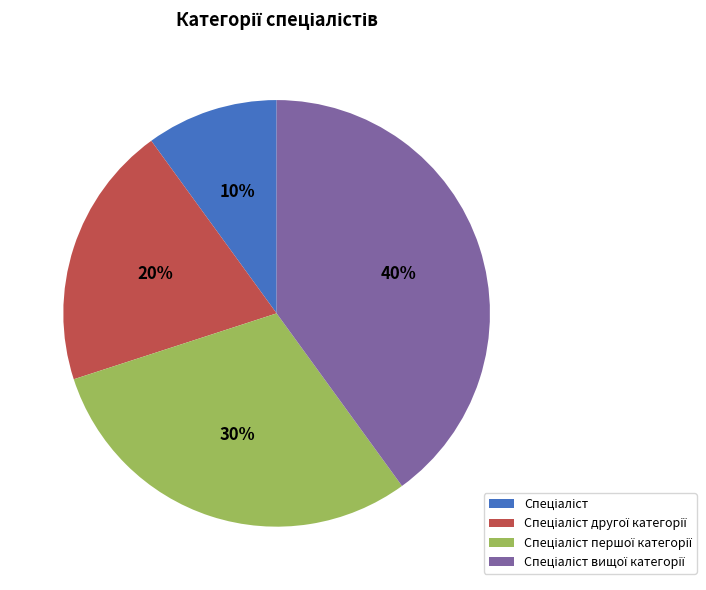

To the nearest percent, what is the average slice percentage?

25%